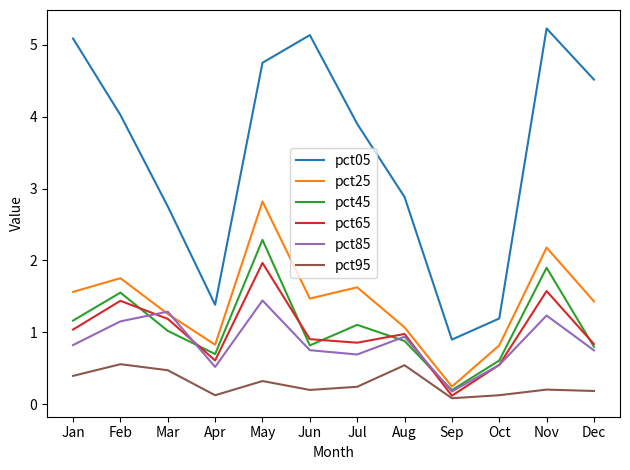

Where is pct05 nearest to the value 3?

Aug